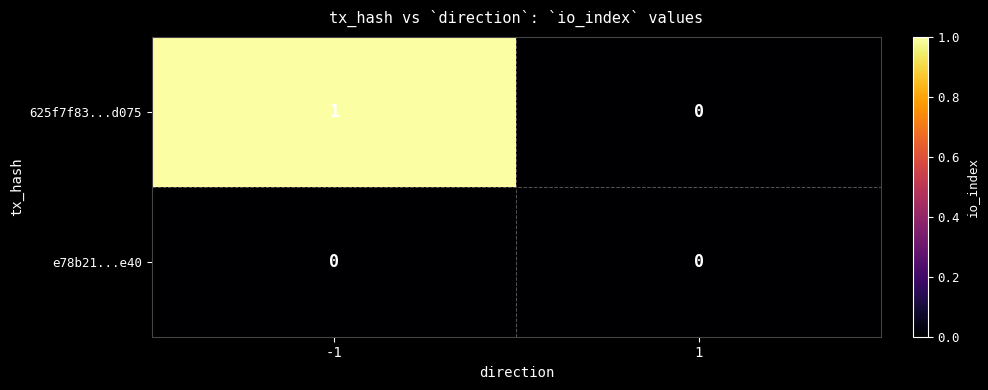

Reading left to right, list all the values displayed in this chart.

625f7f83...d075: -1=1	1=0
e78b21...e40: -1=0	1=0